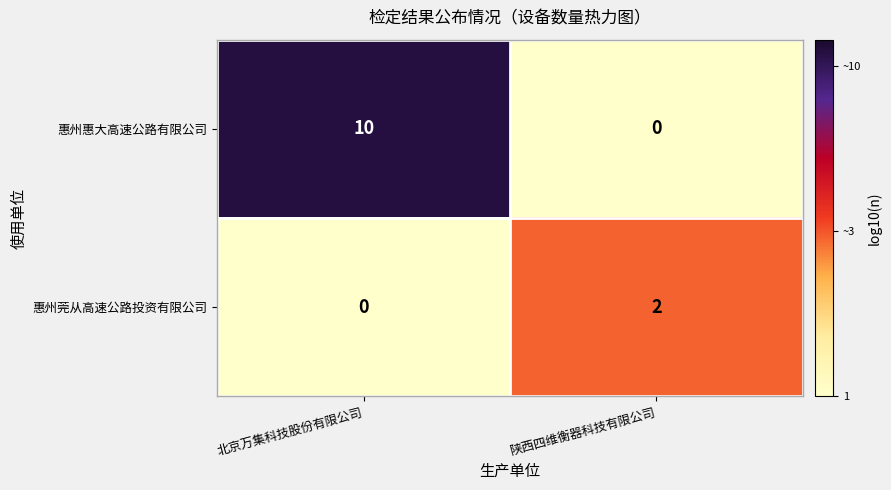

The value of 惠州莞从高速公路投资有限公司 at 北京万集科技股份有限公司 is 1. True or false?

False